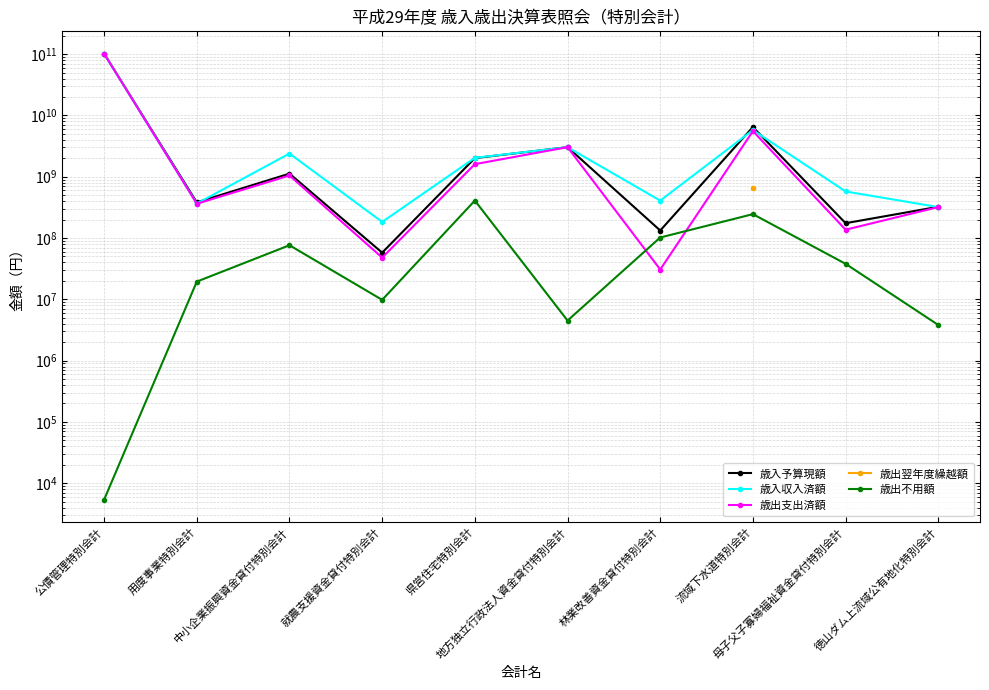

The 歳出不用額 series shows 570413400.6 at 県営住宅特別会計. True or false?

False